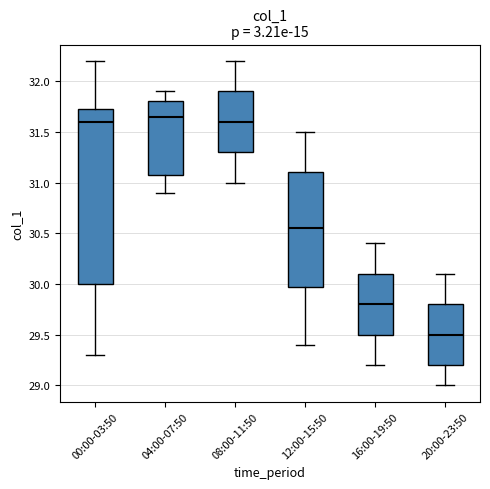

Reading left to right, read every box against the y-axis: the position of its median line, the range the box covers, and the ends of its whiskers. The values are not printed on the chart, so give them approximately, as read against the axis.

00:00-03:50: median 31.60, box 30.00 to 31.75, whiskers 29.30 to 32.20
04:00-07:50: median 31.65, box 31.10 to 31.80, whiskers 30.90 to 31.90
08:00-11:50: median 31.60, box 31.30 to 31.90, whiskers 31.00 to 32.20
12:00-15:50: median 30.55, box 30.00 to 31.10, whiskers 29.40 to 31.50
16:00-19:50: median 29.80, box 29.50 to 30.10, whiskers 29.20 to 30.40
20:00-23:50: median 29.50, box 29.20 to 29.80, whiskers 29.00 to 30.10